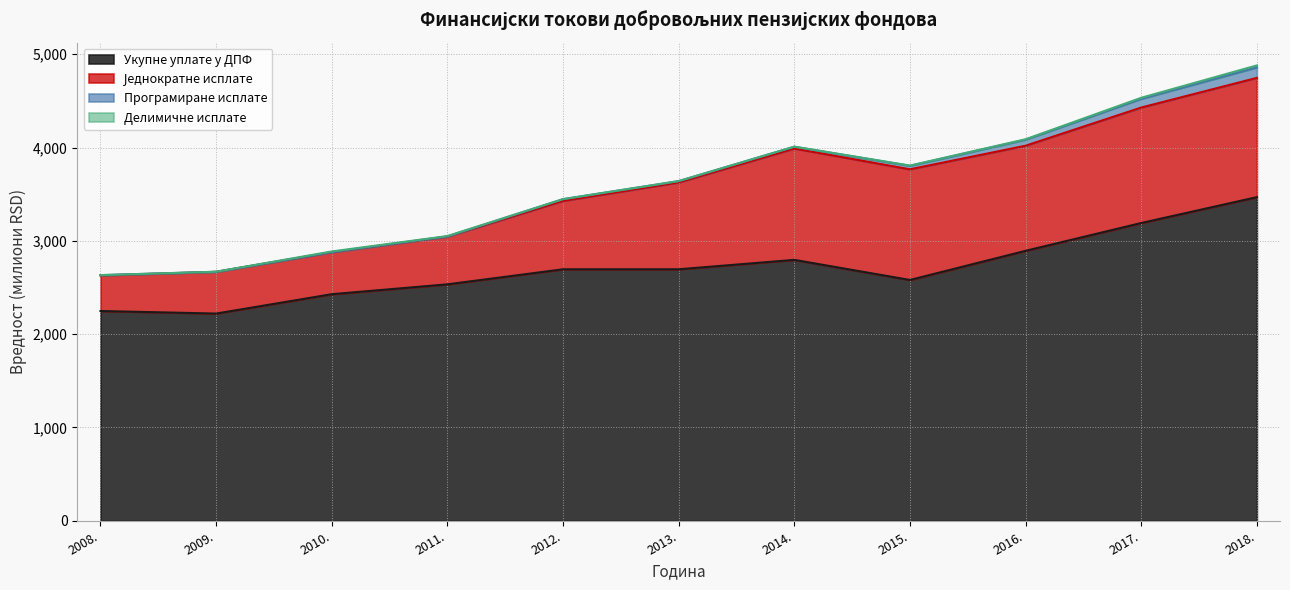

Reading left to right, transcribe all the data shown in this chart.

Укупне уплате у ДПФ: 2008.=2248.2	2009.=2220.8	2010.=2428.4	2011.=2534.2	2012.=2695.4	2013.=2695.4	2014.=2796.3	2015.=2580.8	2016.=2893.4	2017.=3191.3	2018.=3468.6
Једнократне исплате: 2008.=381.2	2009.=447.1	2010.=450.3	2011.=511.7	2012.=732.8	2013.=930.8	2014.=1193.0	2015.=1186.1	2016.=1126.4	2017.=1237.6	2018.=1278.2
Програмиране исплате: 2008.=3.4	2009.=0.6	2010.=0.7	2011.=1.6	2012.=18.7	2013.=14.0	2014.=19.4	2015.=37.6	2016.=64.8	2017.=93.1	2018.=112.3
Делимичне исплате: 2008.=0.0	2009.=0.8	2010.=7.1	2011.=4.2	2012.=0.1	2013.=0.4	2014.=1.0	2015.=2.6	2016.=4.4	2017.=11.7	2018.=21.4